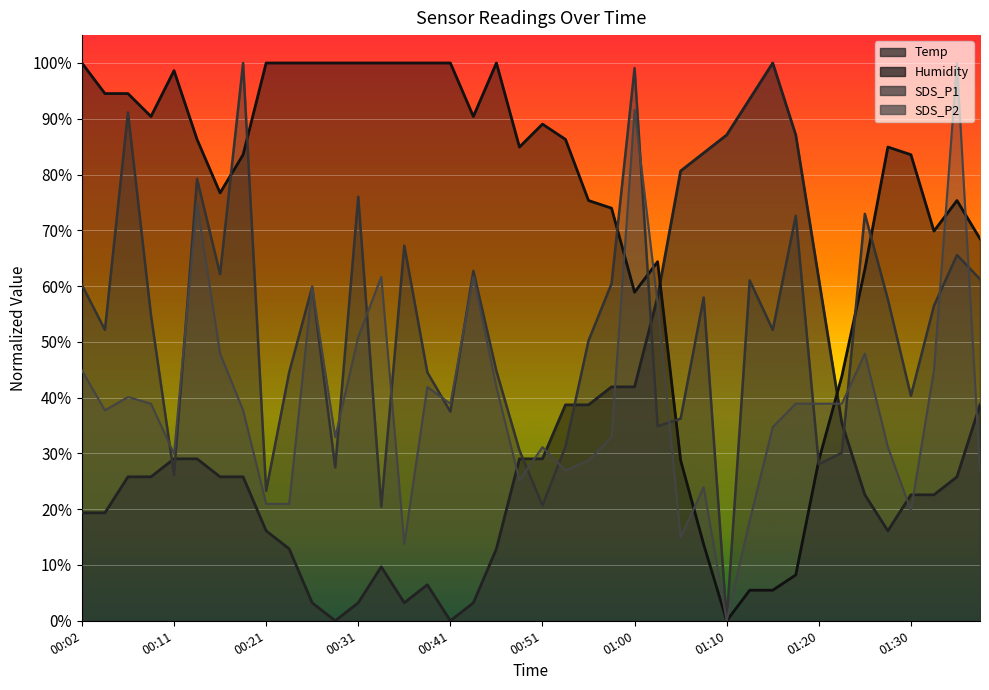

Reading right to left, transcribe all the data shown in this chart.

Temp: 38.7	25.8	22.6	22.6	16.1	22.6	35.5	61.3	87.1	100.0	93.5	87.1	83.9	80.6	58.1	41.9	41.9	38.7	38.7	29.0	29.0	12.9	3.2	0.0	6.5	3.2	9.7	3.2	0.0	3.2	12.9	16.1	25.8	25.8	29.0	29.0	25.8	25.8	19.4	19.4
Humidity: 68.5	75.3	69.9	83.6	84.9	63.0	43.8	28.8	8.2	5.5	5.5	0.0	13.7	28.8	64.4	58.9	74.0	75.3	86.3	89.0	84.9	100.0	90.4	100.0	100.0	100.0	100.0	100.0	100.0	100.0	100.0	100.0	83.6	76.7	86.3	98.6	90.4	94.5	94.5	100.0
SDS_P1: 61.2	65.6	56.5	40.3	57.6	73.0	30.1	28.1	72.6	52.2	61.0	0.0	58.0	36.2	34.9	99.1	60.5	50.2	31.2	20.7	30.6	44.8	62.7	37.5	44.5	67.3	20.5	76.0	27.5	59.9	44.5	23.3	100.0	62.2	79.2	26.1	54.8	91.1	52.2	60.2
SDS_P2: 26.9	100.0	44.9	19.8	31.1	47.9	38.9	38.9	38.9	34.7	18.0	0.0	24.0	15.0	56.9	91.6	32.9	28.7	26.9	31.1	25.1	41.9	61.7	38.9	41.9	13.8	61.7	50.9	32.9	59.9	21.0	21.0	37.7	47.9	74.9	29.9	38.9	40.1	37.7	44.9